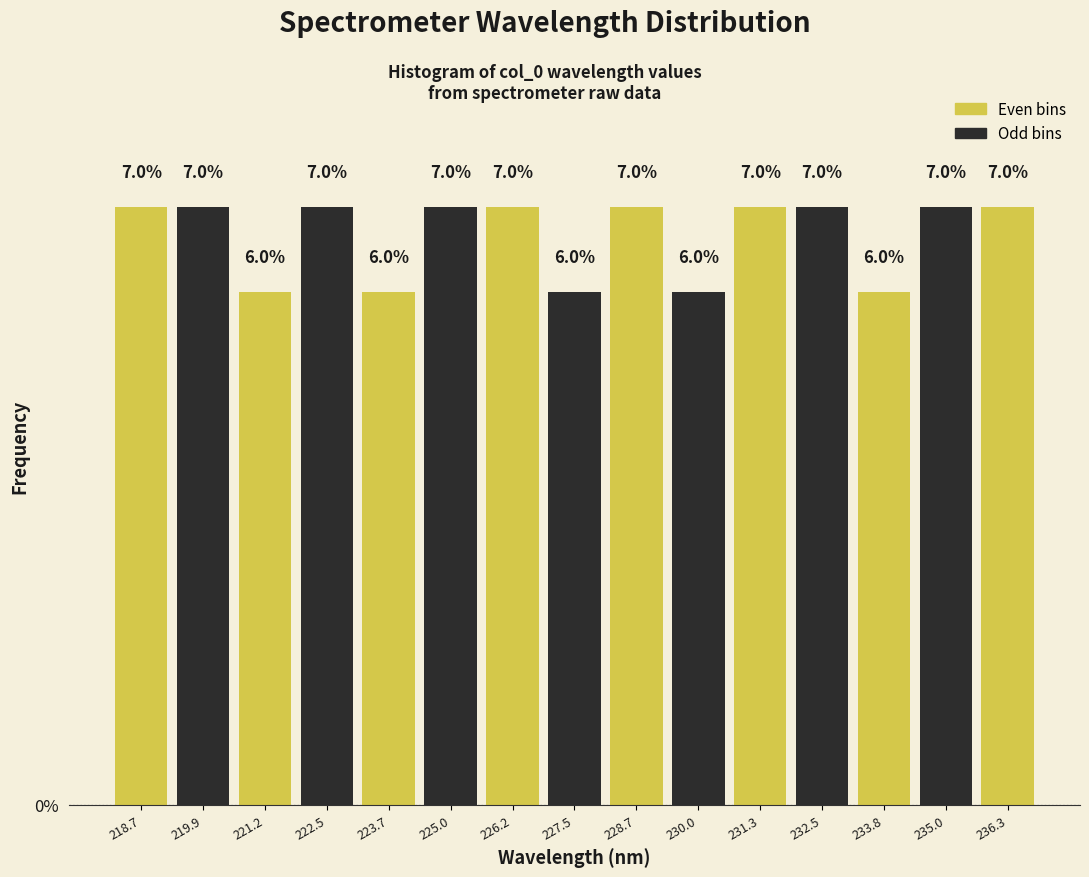

How tall is the bar that spans 228.2 to 229.4 on the x-axis? The bar edges are not printed on the chart, so give them approximately, as read against the axis.

7.0